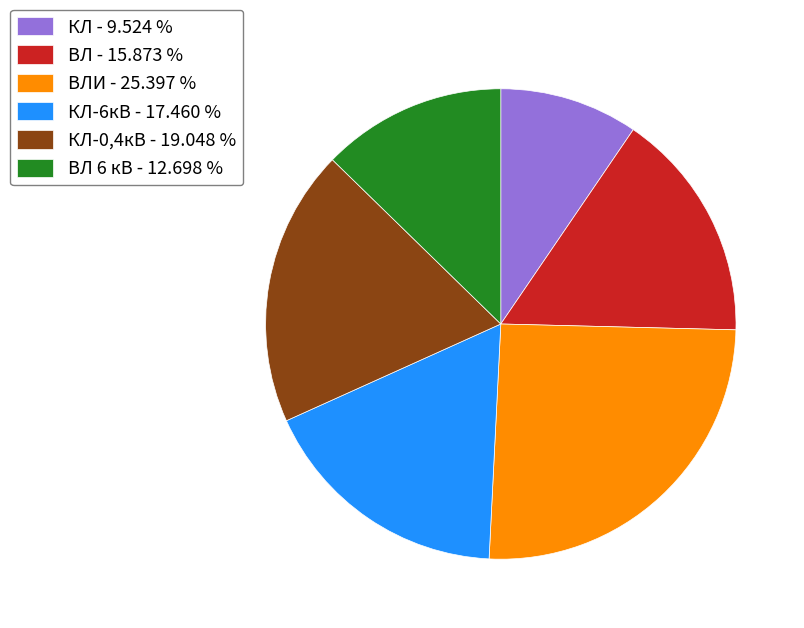

Which has a higher value, КЛ-0,4кВ - 19.048 % or ВЛ - 15.873 %?

КЛ-0,4кВ - 19.048 %